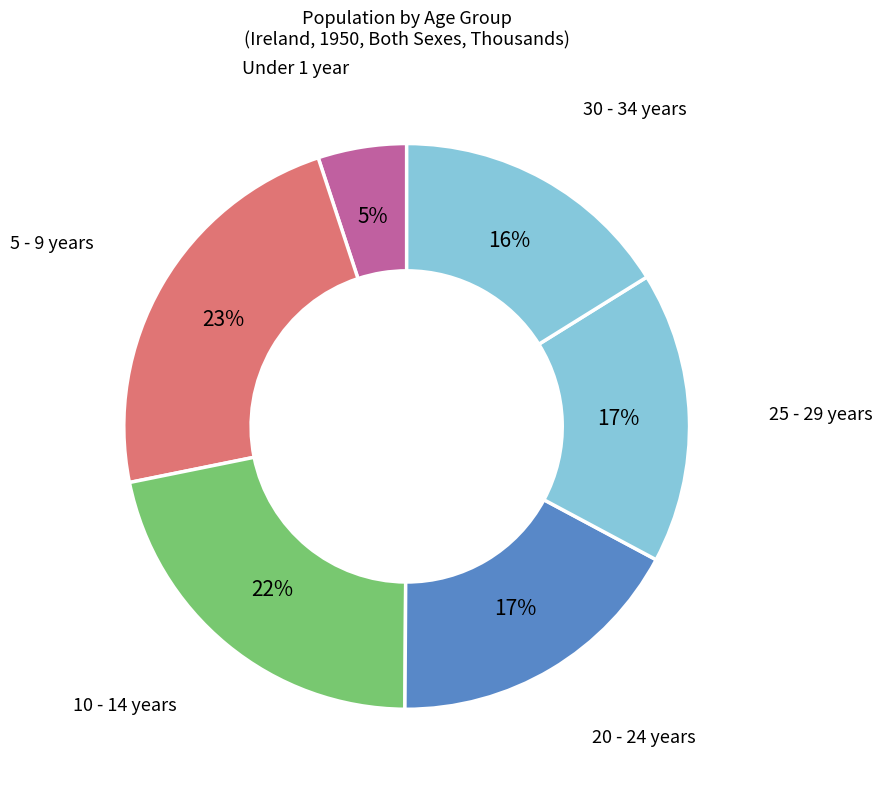

How many segments does this pie chart have?

6